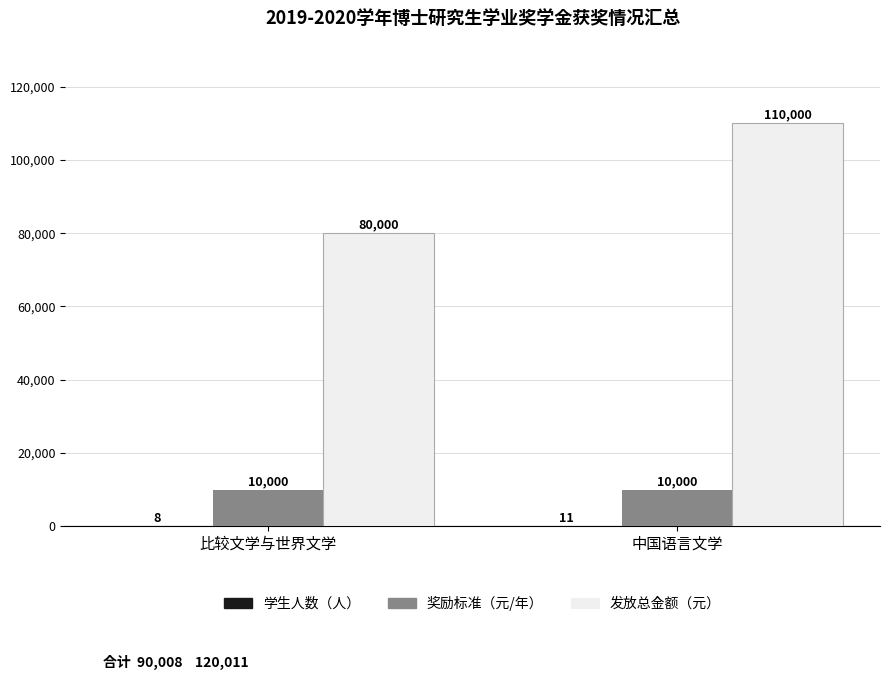

At which label is 发放总金额（元） closest to 95000?

比较文学与世界文学